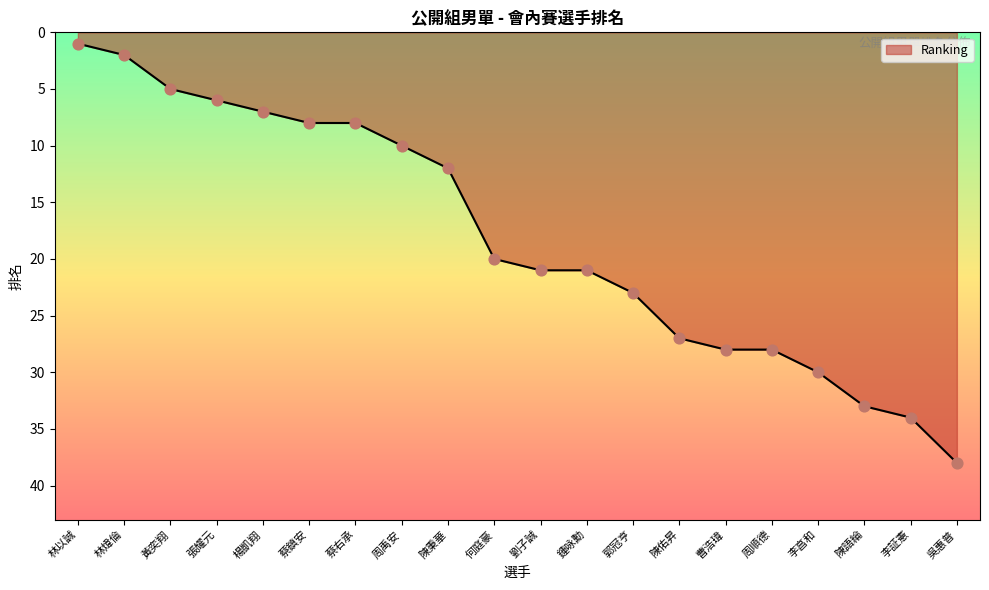

Approximately how many times larger is the value at 曹浩瑋 compared to 陳佑昇?

1.0